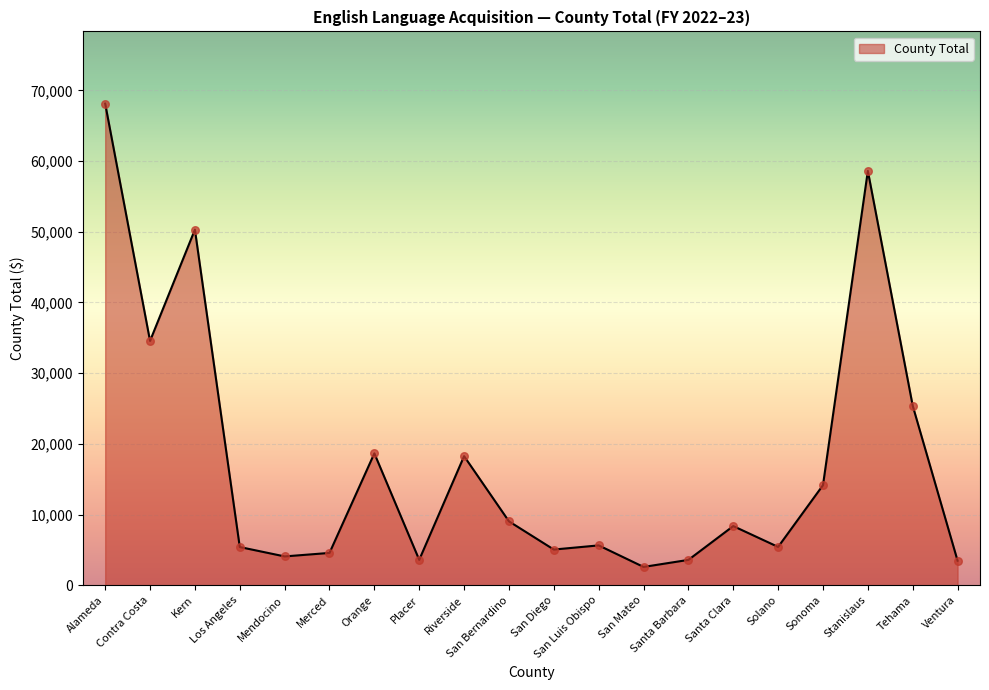

Between Los Angeles and Santa Barbara, which is larger?

Los Angeles